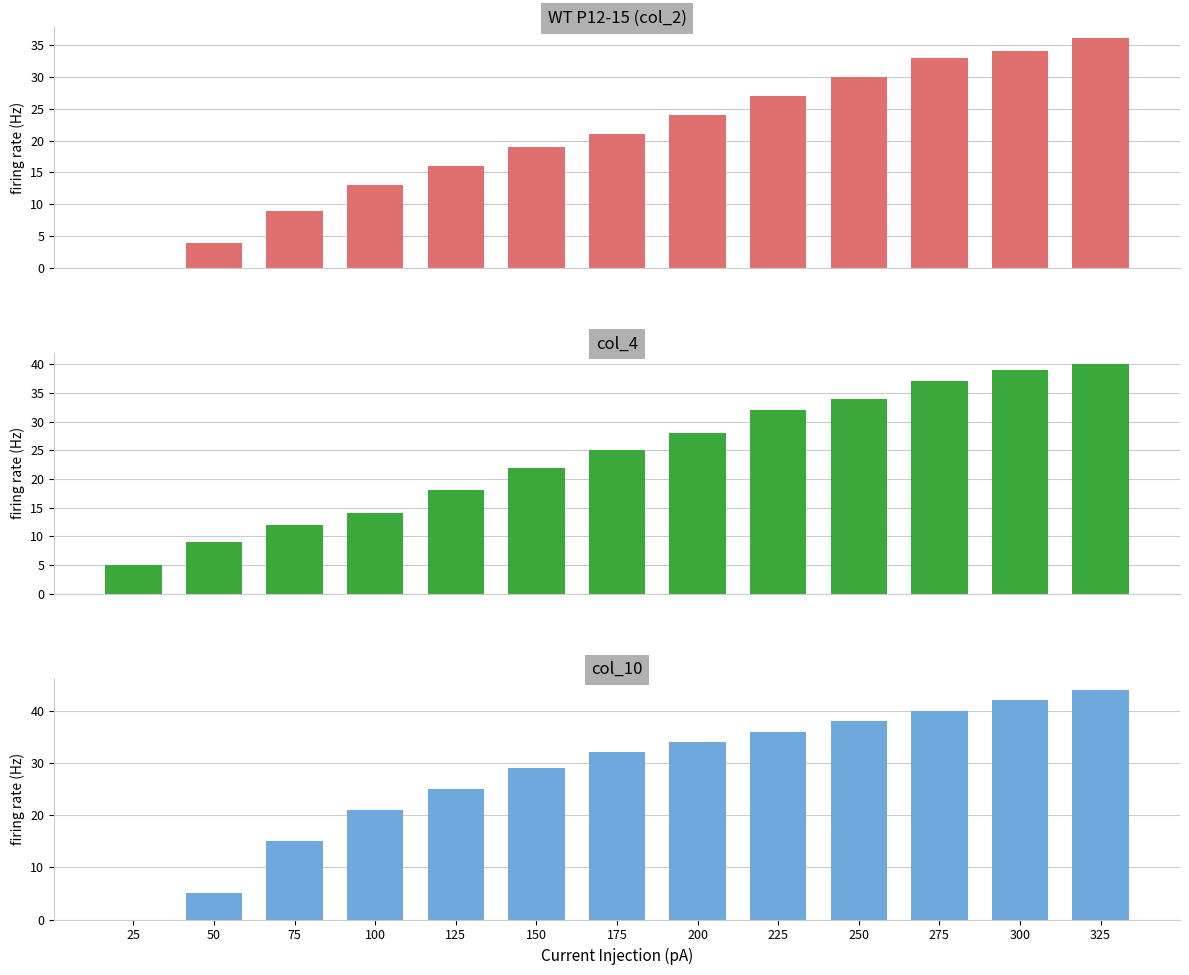

True or false: col_4 has a value of 6 at 100.

False